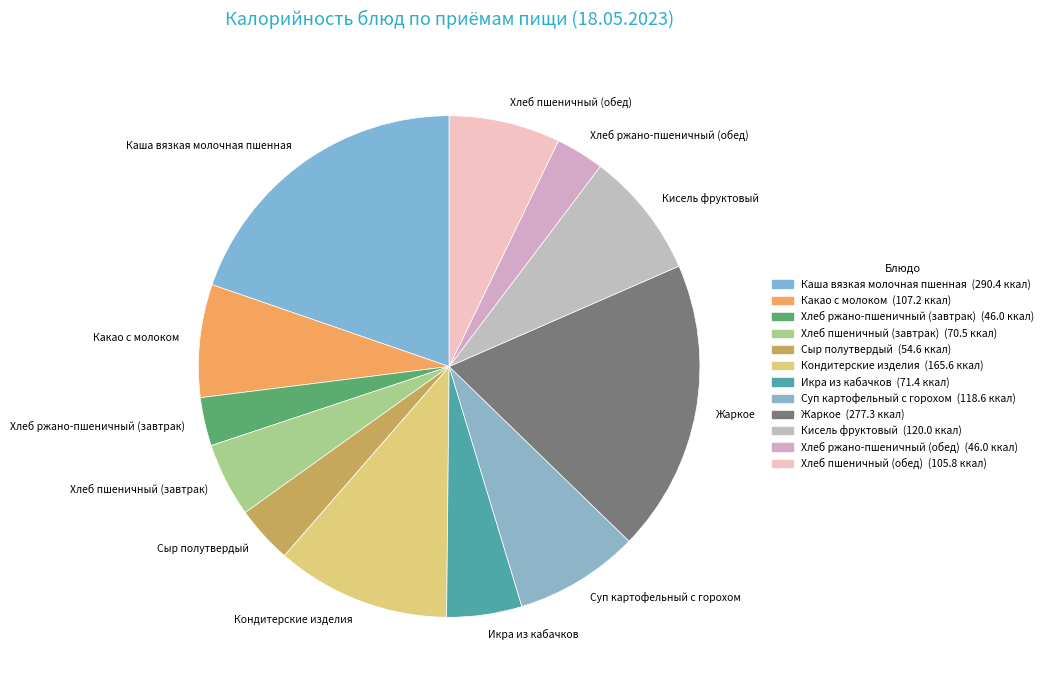

Which slice is the largest?

Каша вязкая молочная пшенная